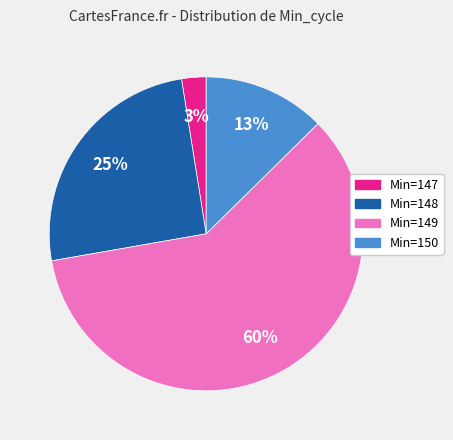

To the nearest percent, what portion does Min=148 represent?

25%